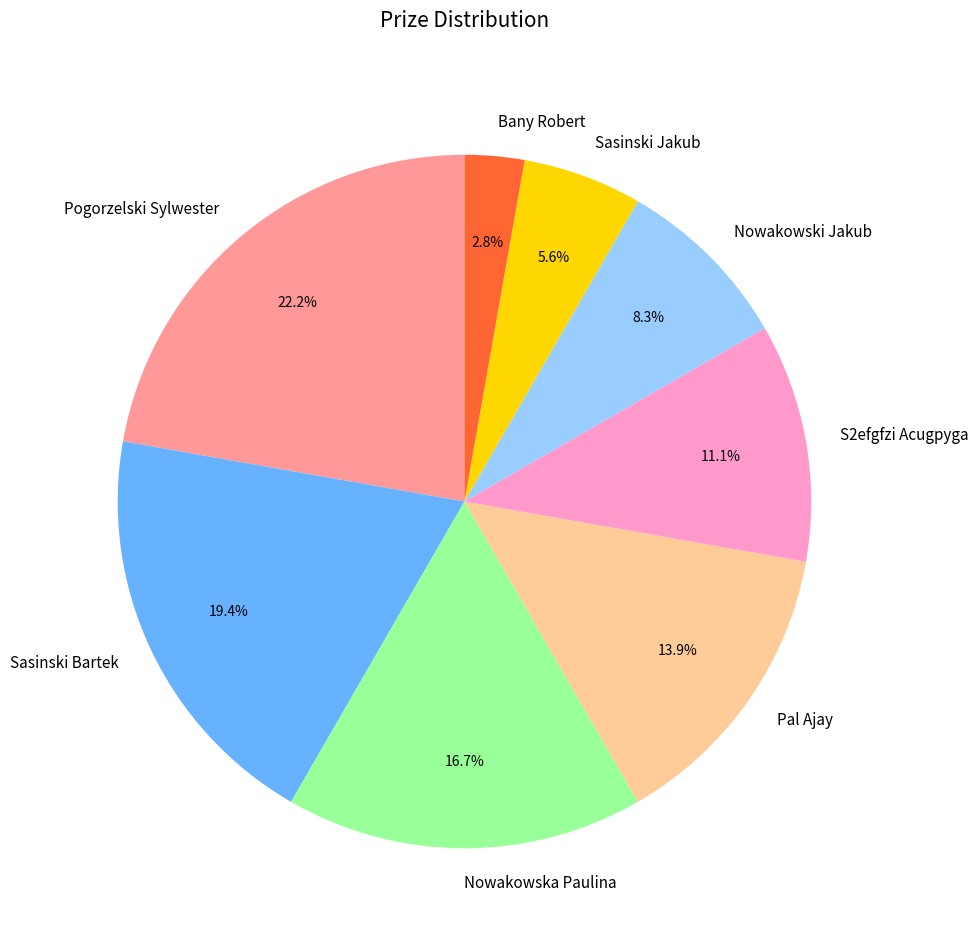

How much of the chart is everything except Pogorzelski Sylwester?

77.8%